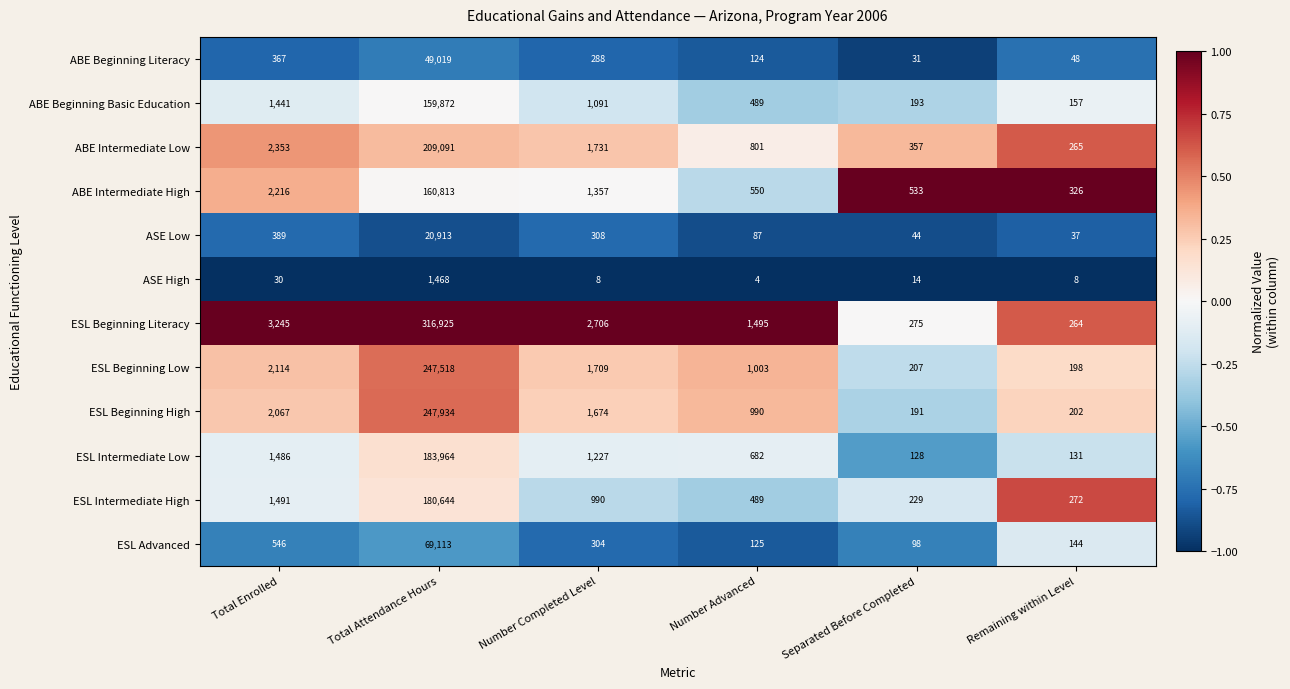

List the labels in order of ESL Intermediate High value, largest first.

Total Attendance Hours, Total Enrolled, Number Completed Level, Number Advanced, Remaining within Level, Separated Before Completed